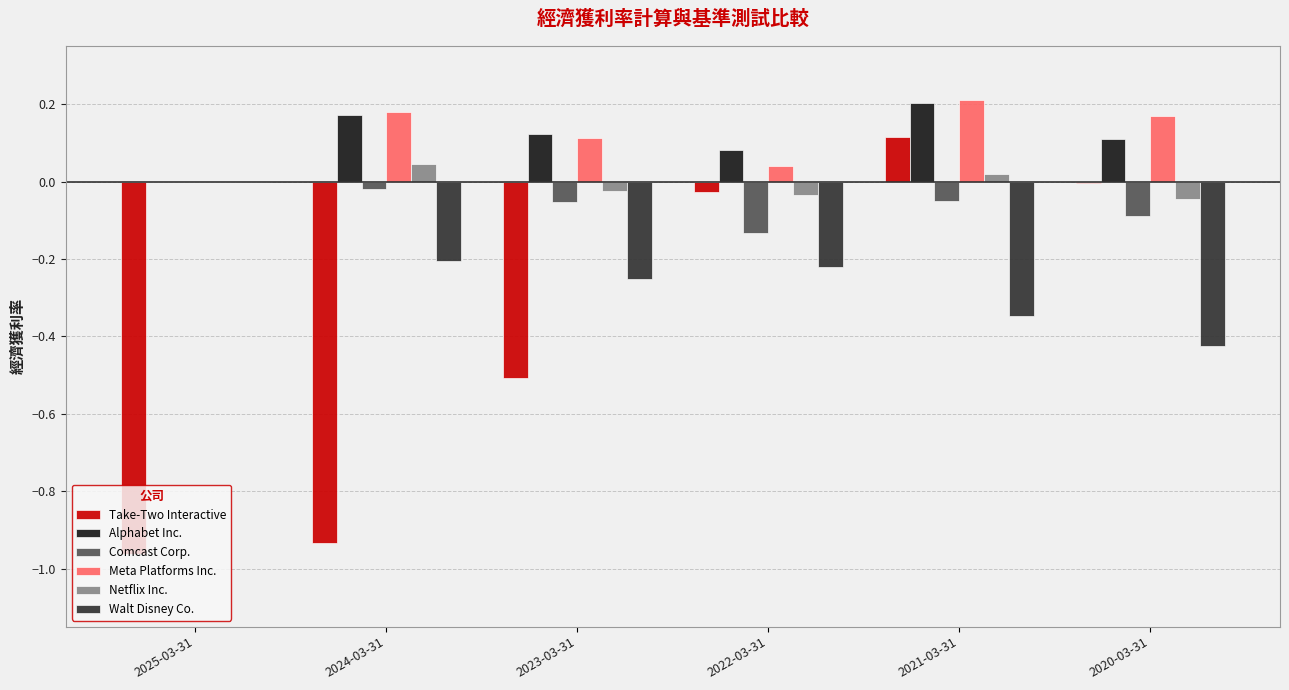

Is the value of Alphabet Inc. at 2020-03-31 greater than the value of Take-Two Interactive at 2024-03-31?

Yes